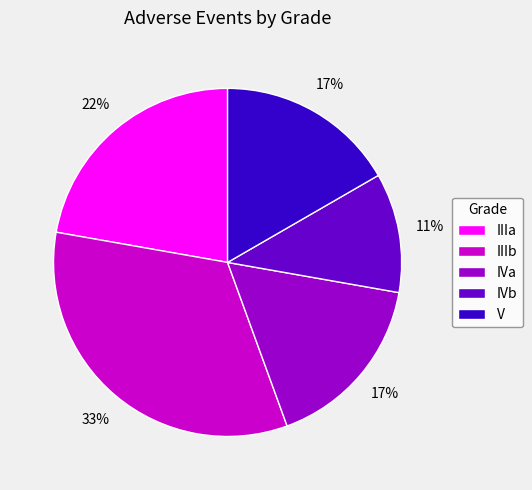

True or false: IVb accounts for 11% of the total.

True